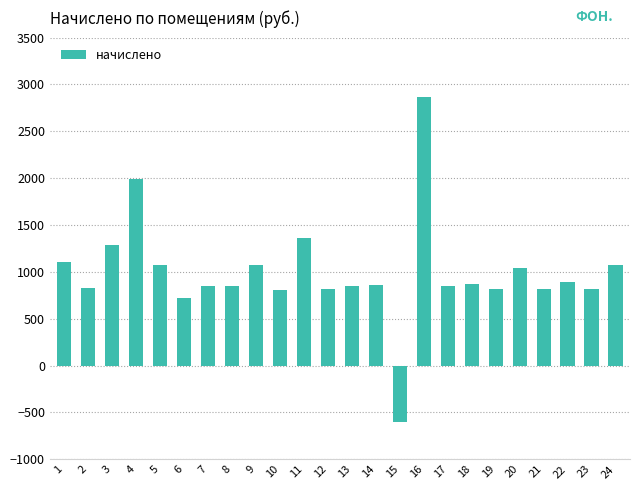

What value does the data have at 11?

1357.2